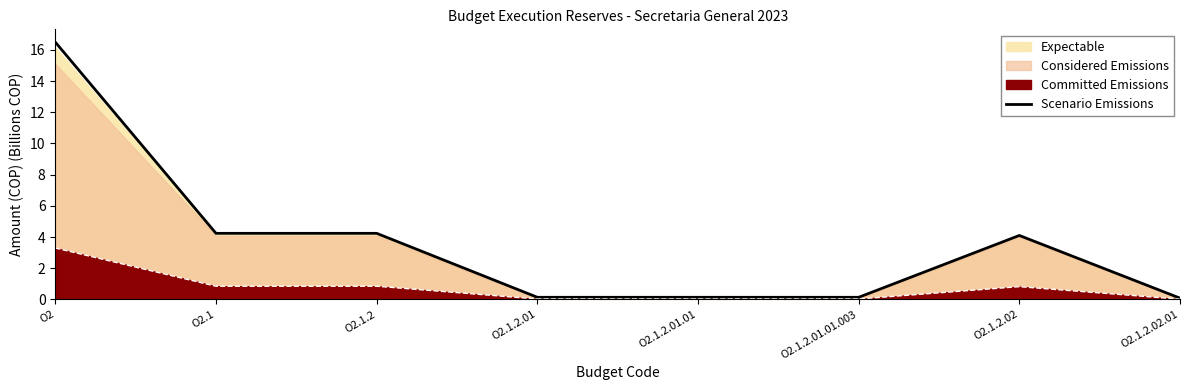

True or false: there are more than 1 points higher than both neighbors.

False